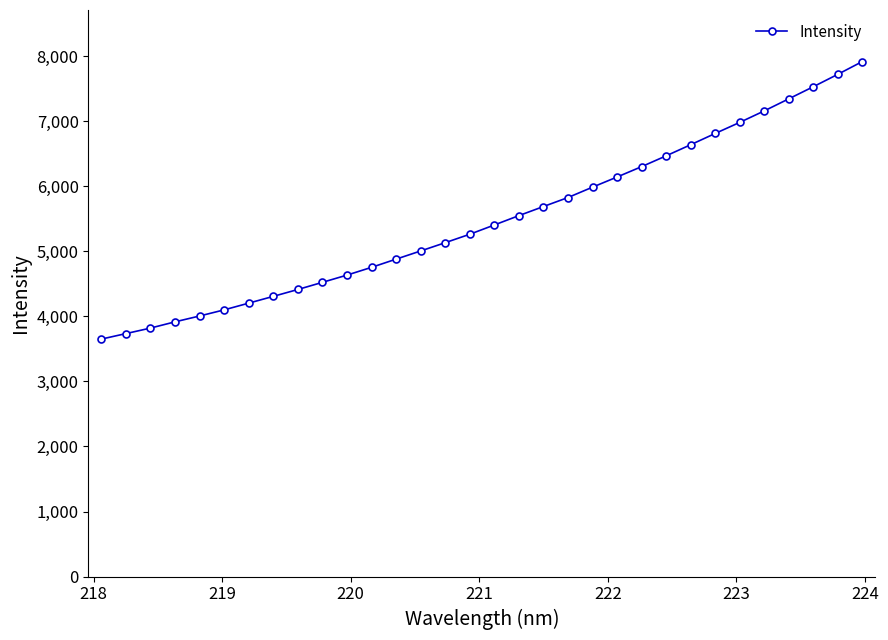

What is the sum of all values?

175795.2